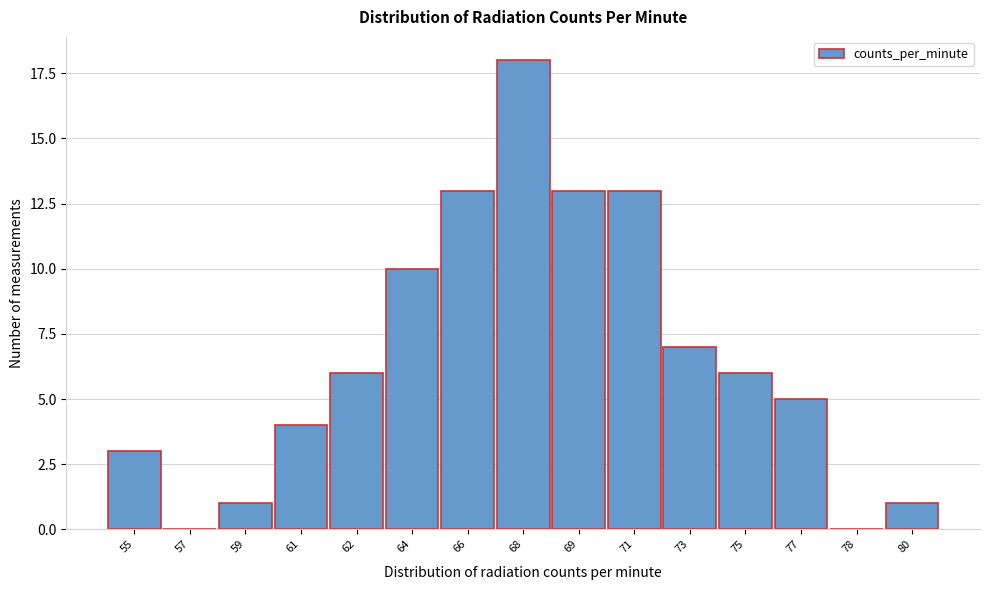

Reading left to right, transcribe all the data shown in this chart.

55=3	57=0	59=1	61=4	62=6	64=10	66=13	68=18	69=13	71=13	73=7	75=6	77=5	78=0	80=1